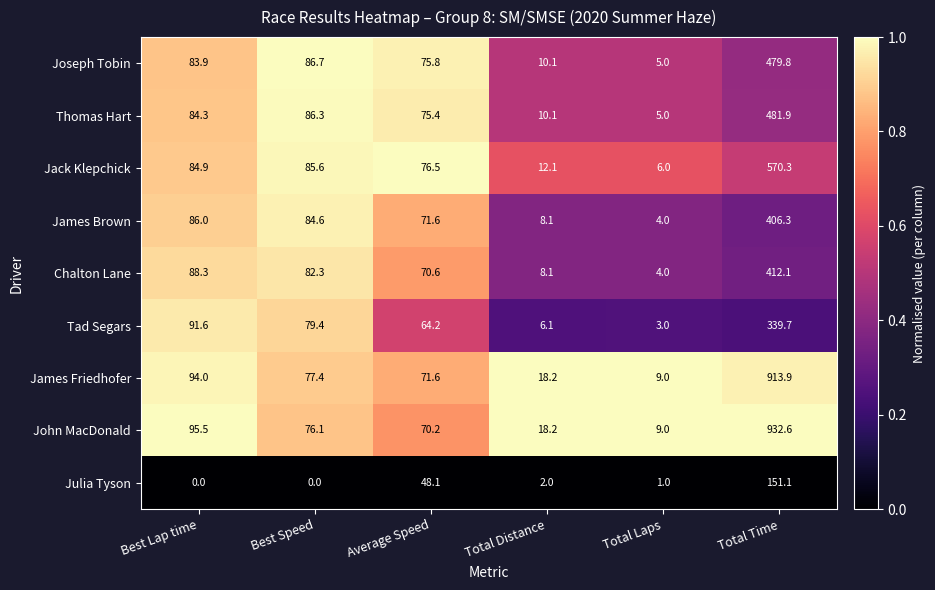

List the labels in order of Chalton Lane value, smallest first.

Total Laps, Total Distance, Average Speed, Best Speed, Best Lap time, Total Time